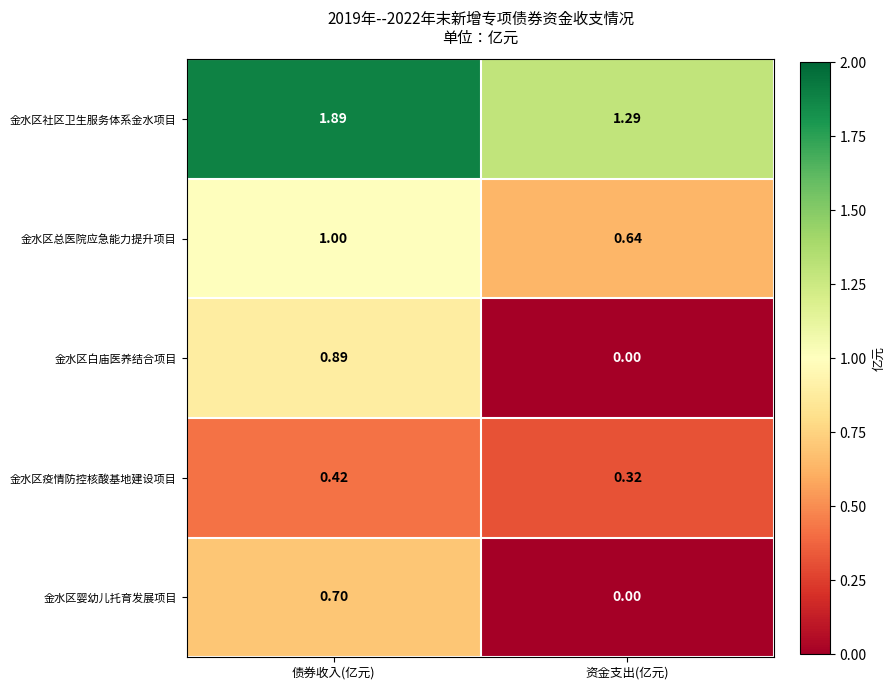

How many data points does each series have?

2